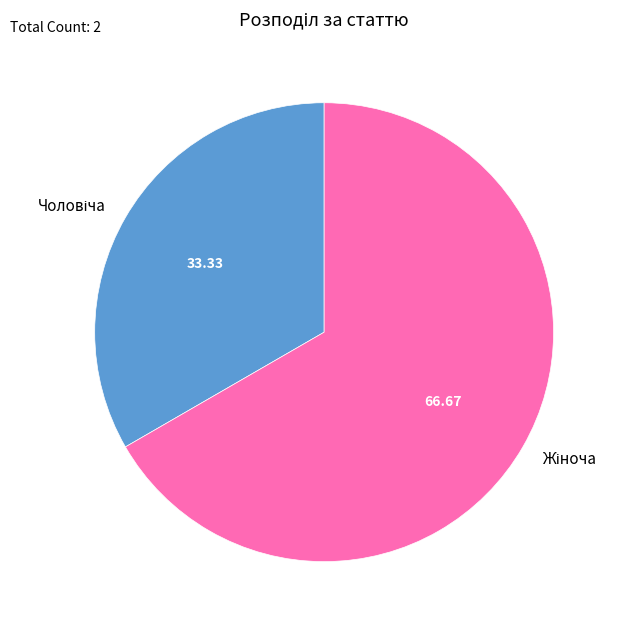

Is there a majority slice in this chart?

Yes